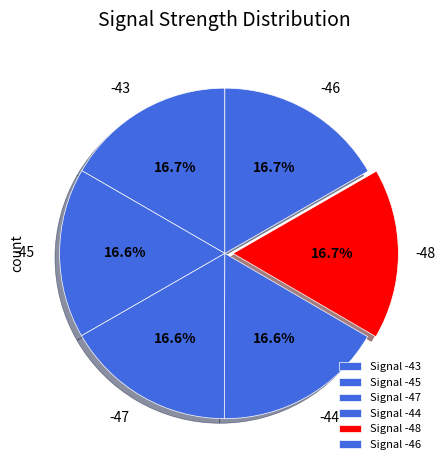

How many slices are in this pie chart?

6